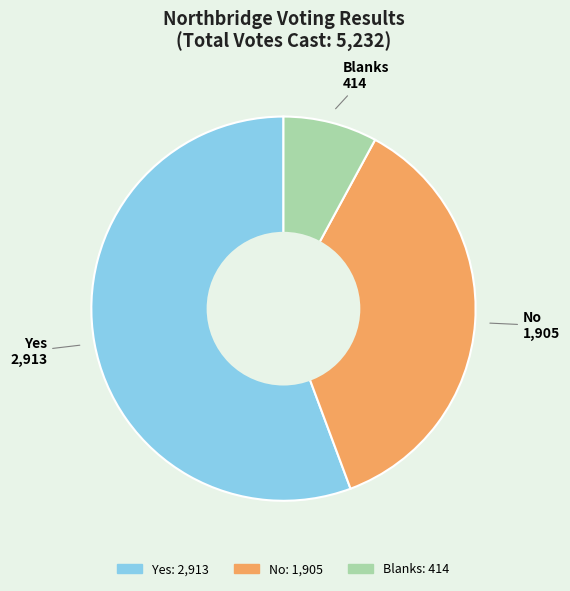

Count the number of slices in the pie.

3